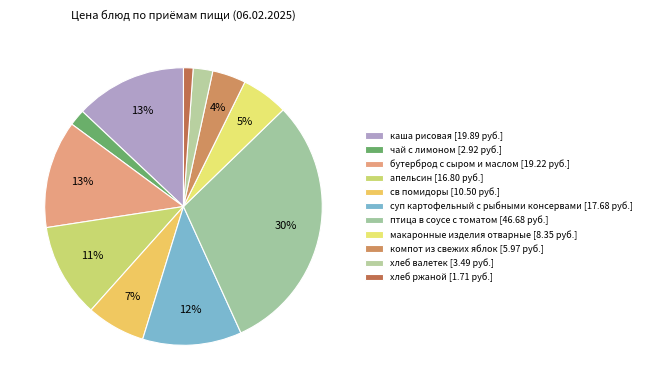

How many slices are in this pie chart?

11